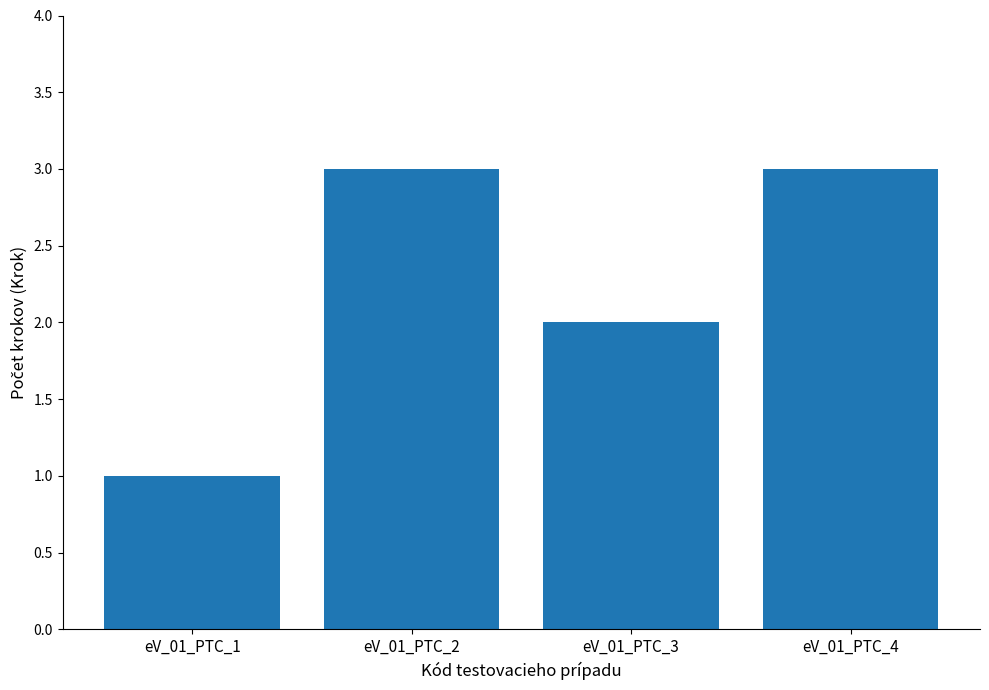

What is the greatest value displayed?

3